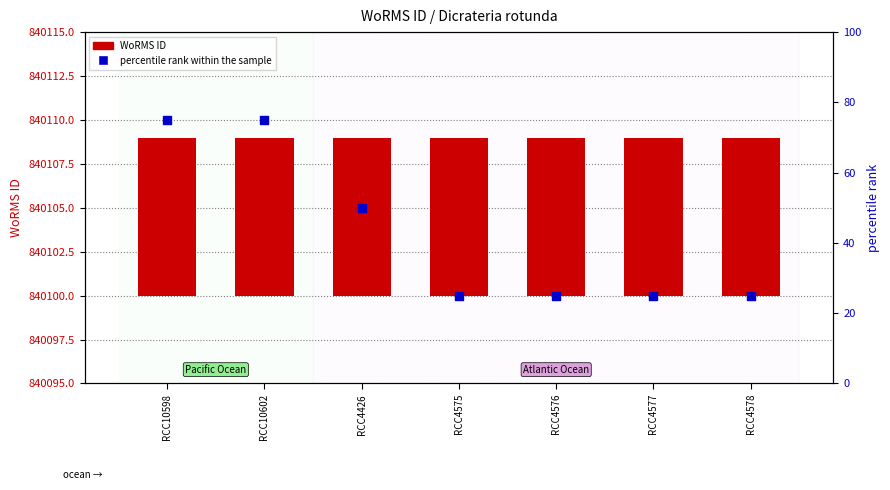

Which series reaches the maximum Y coordinate?

percentile rank within the sample